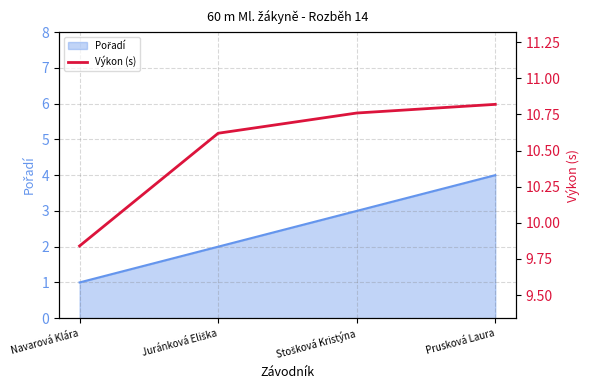

The value at Stošková Kristýna is 7.2. True or false?

False